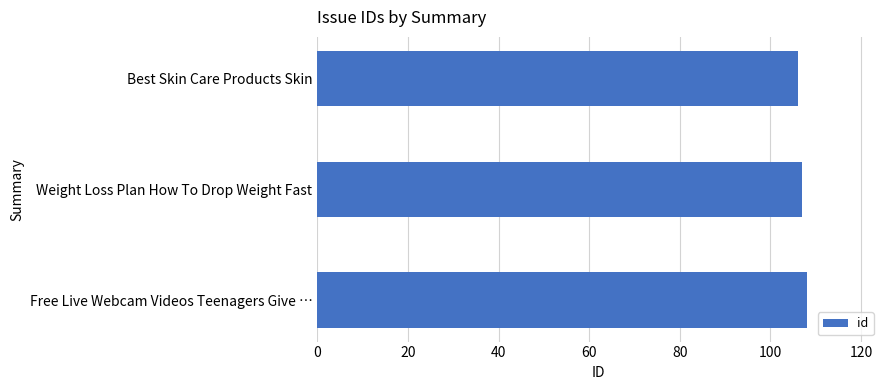

Does the chart contain any negative values?

No